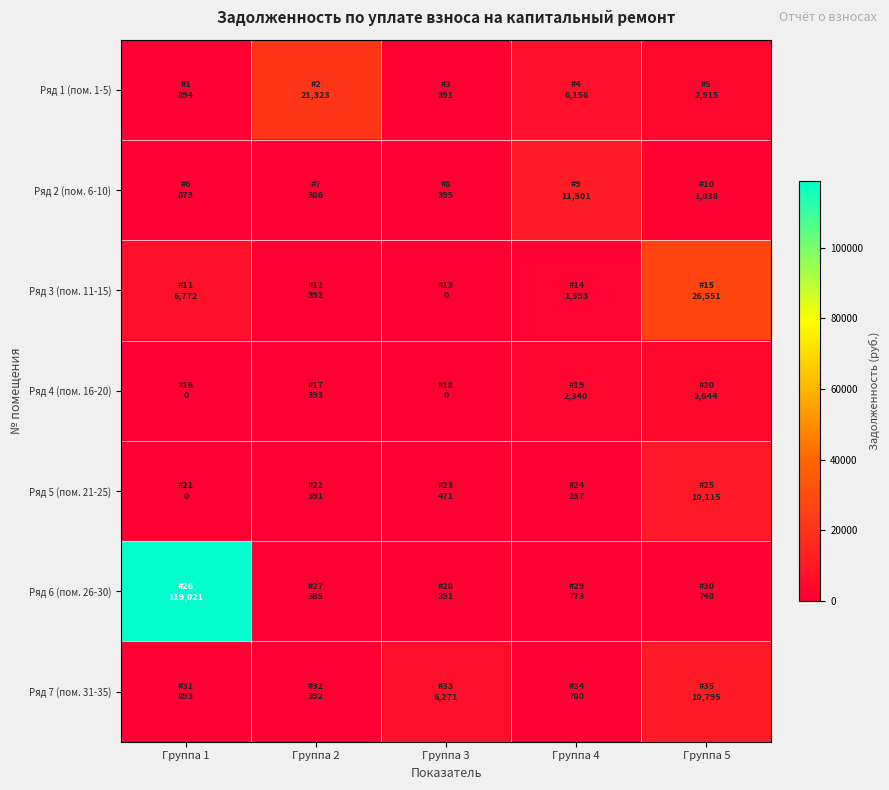

Count the number of categories in the chart.

5